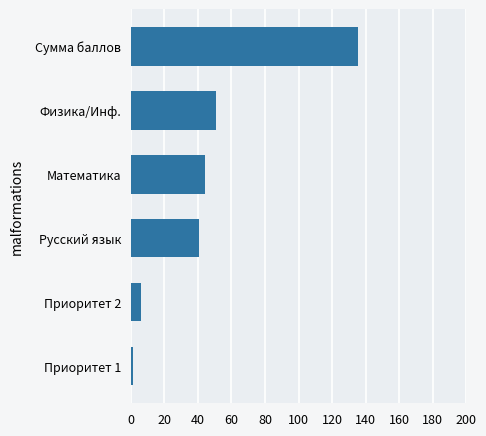

Reading bottom to top, transcribe all the data shown in this chart.

Приоритет 1=1.0	Приоритет 2=6.0	Русский язык=40.4	Математика=44.3	Физика/Инф.=50.5	Сумма баллов=135.2